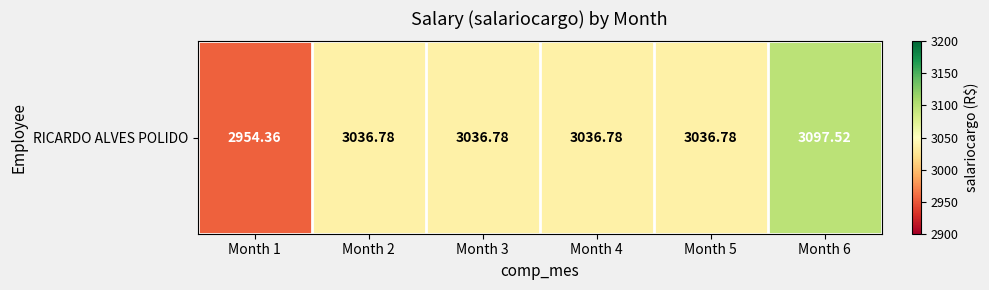

What is the sum of all values?

18199.0